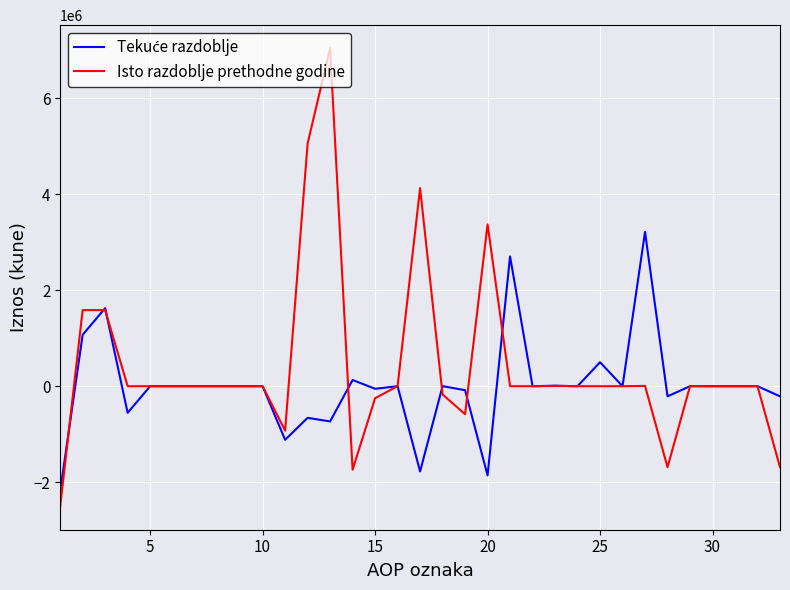

How many categories are shown in the chart?

33